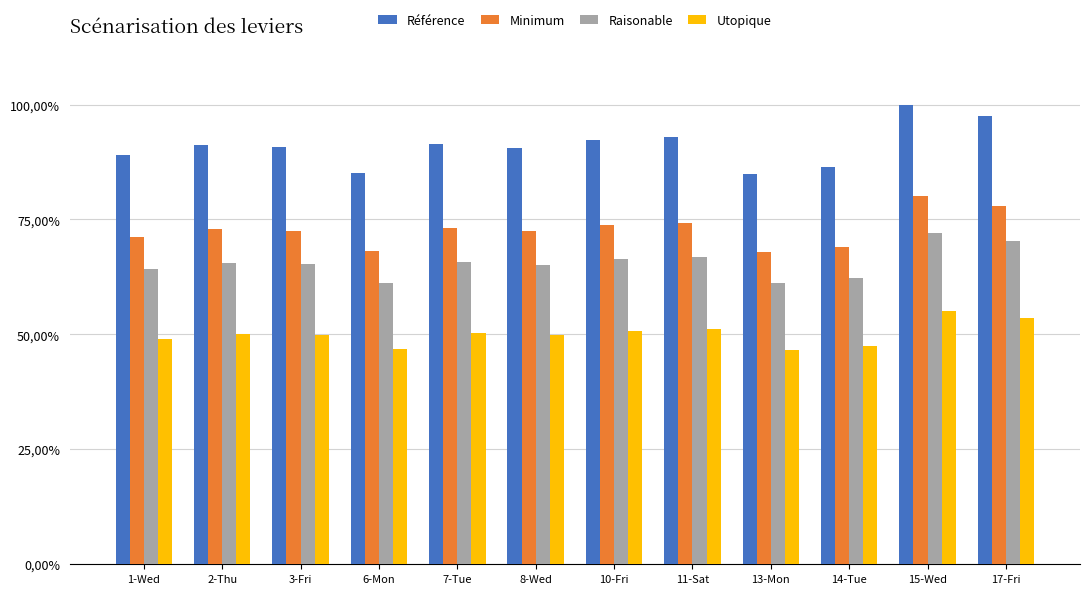

At which label does Référence reach its peak?

15-Wed